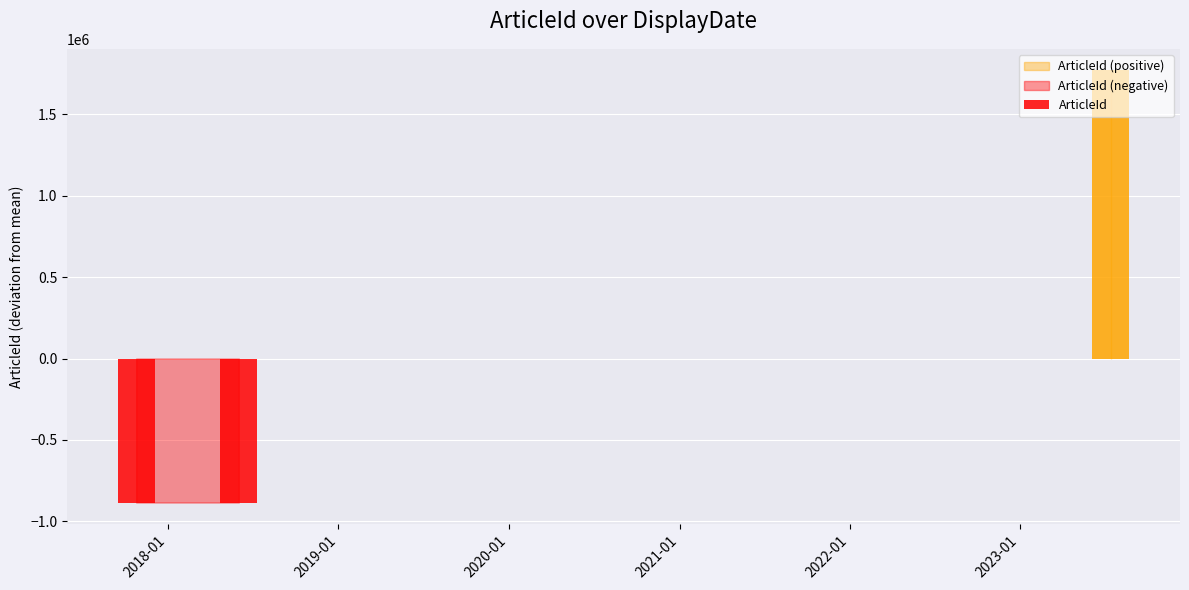

List the labels in order of value, largest first.

2023-07-14 07:33:00, 2018-06-01 06:28:00, 2017-10-24 11:12:00